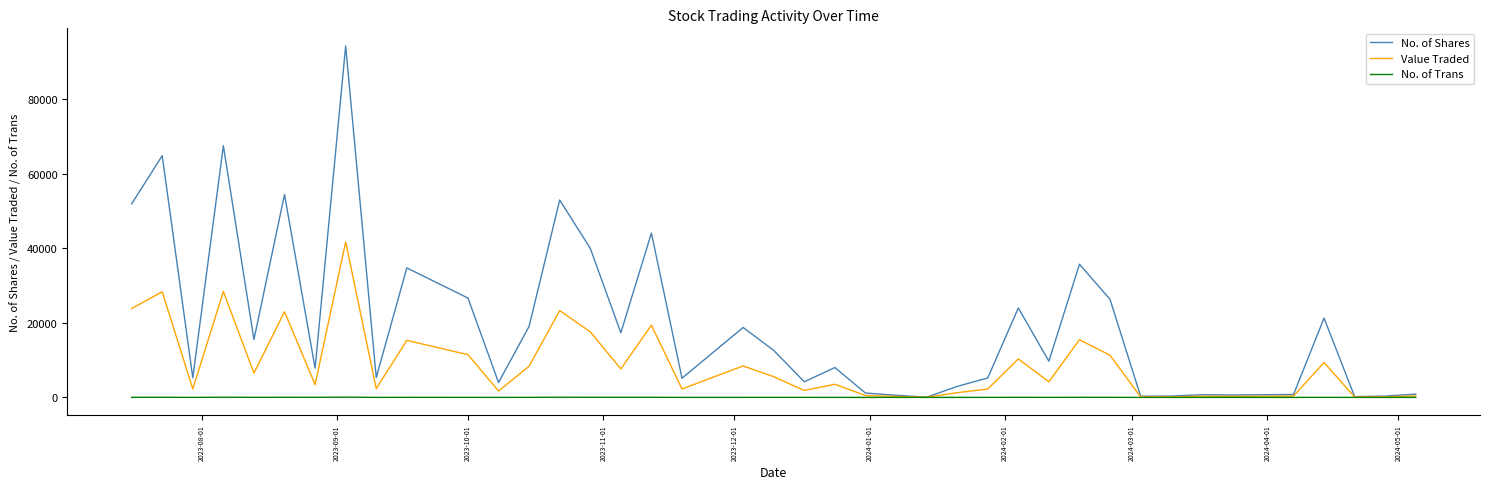

Which series has the largest range (max minus min)?

No. of Shares